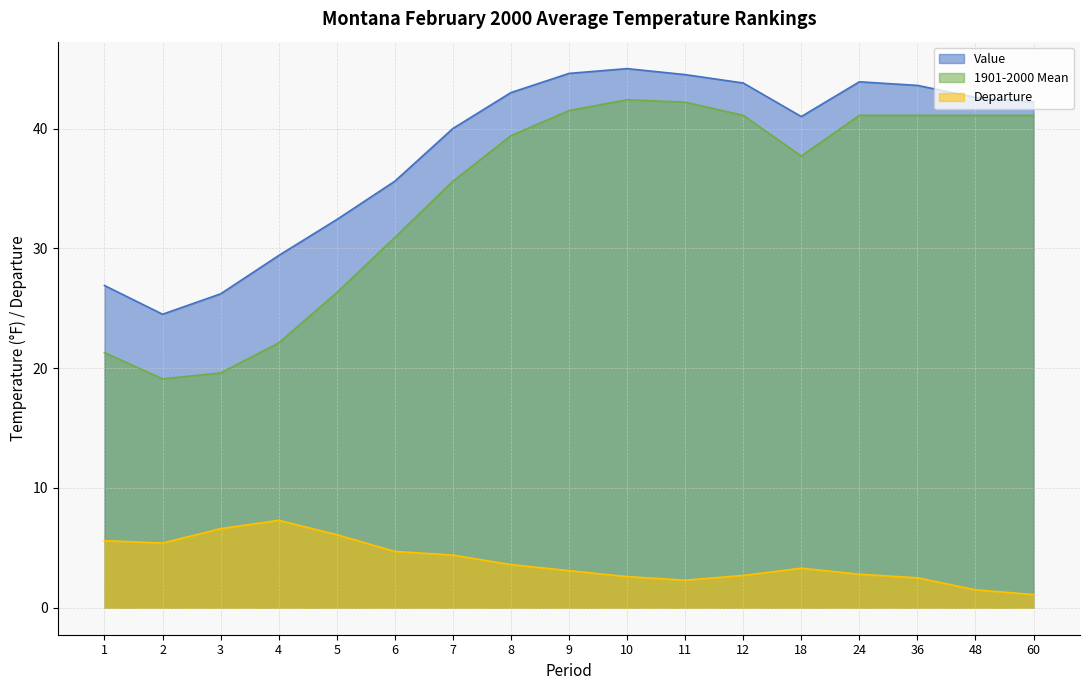

Does the chart have visible grid lines?

Yes